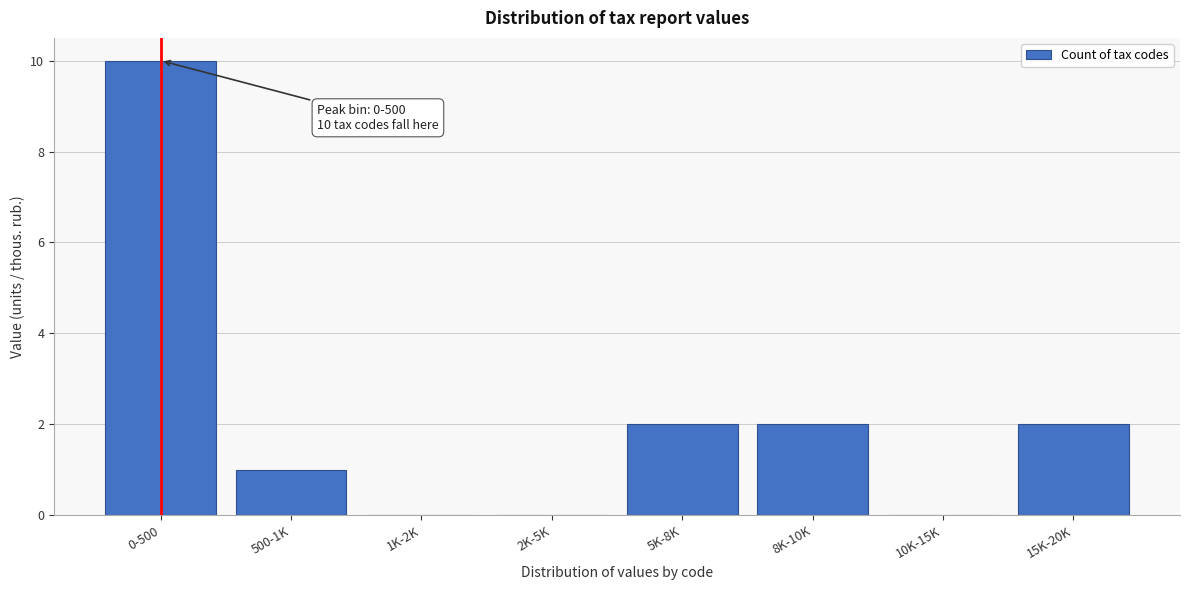

Reading left to right, extract all data points from this chart.

0-500=10	500-1K=1	1K-2K=0	2K-5K=0	5K-8K=2	8K-10K=2	10K-15K=0	15K-20K=2